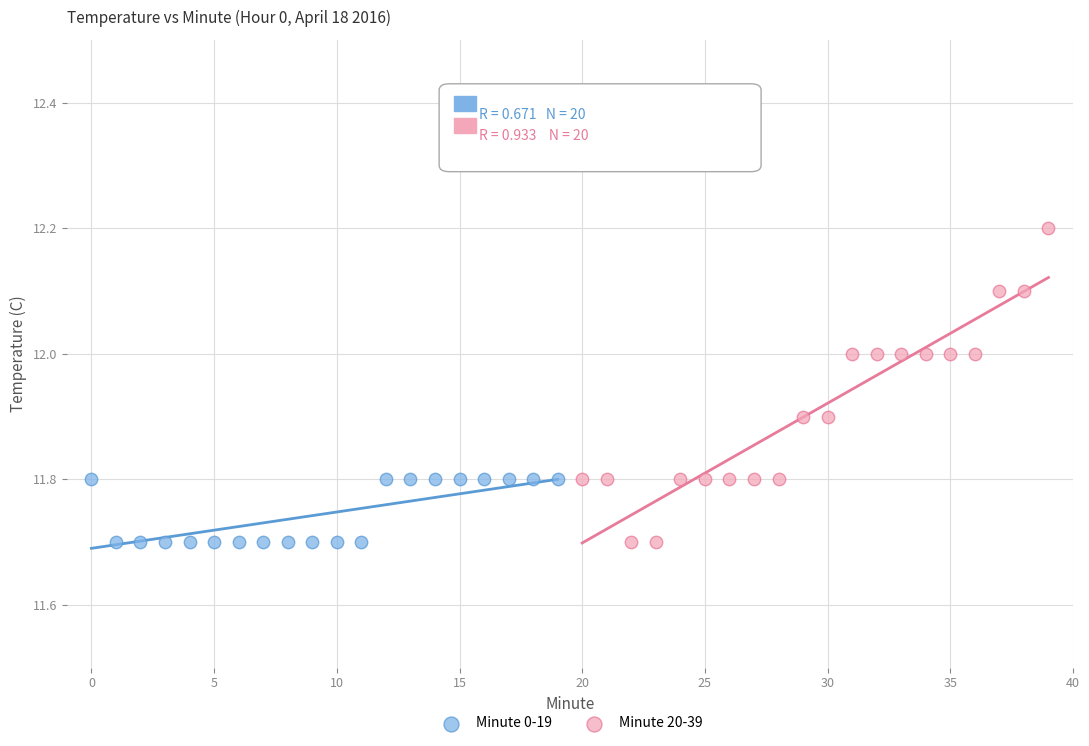

Which series contains the highest Y value?

Minute 20-39